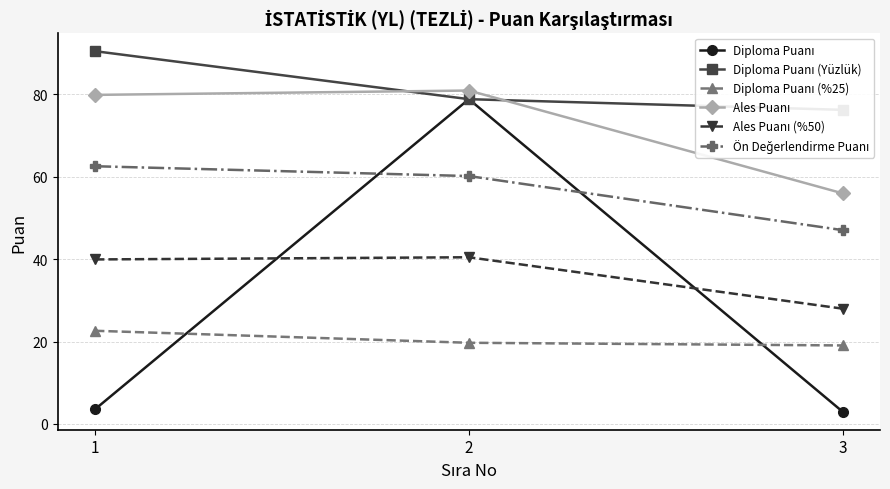

At how many categories does at least one series exceed 58?

3